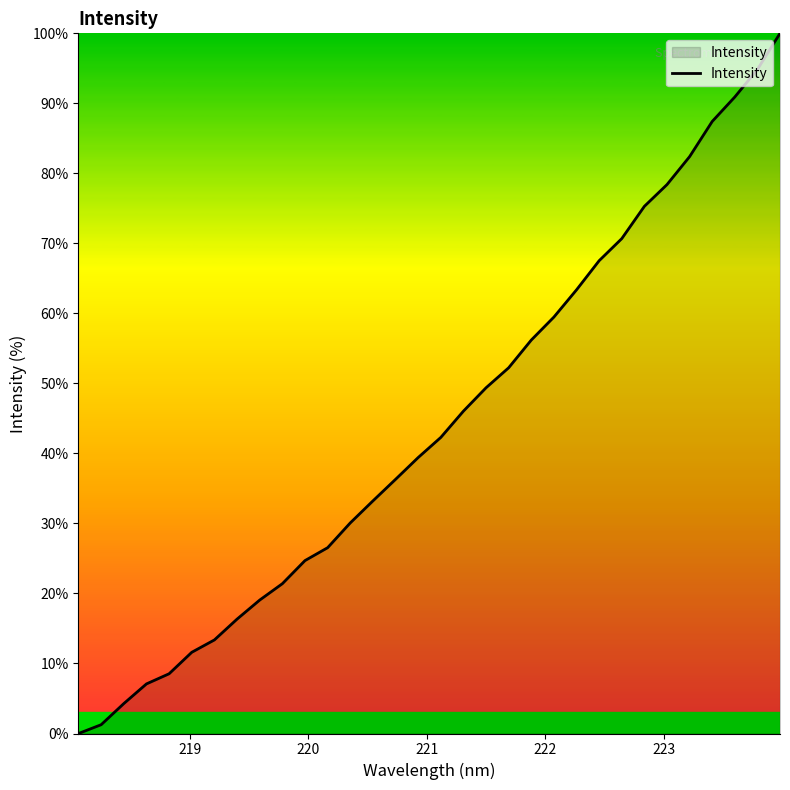

How many positive values are there?

31